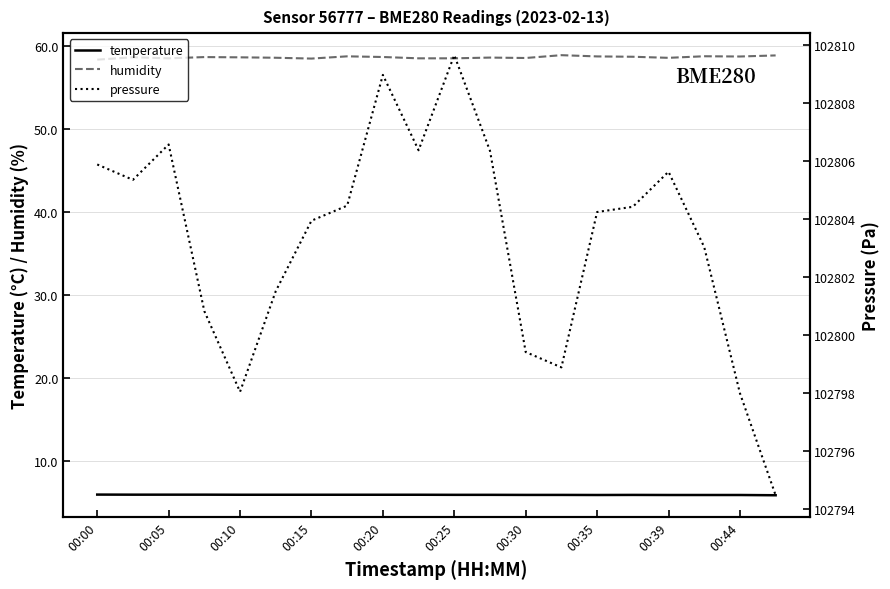

The value of temperature at 00:39 is 9.0. True or false?

False